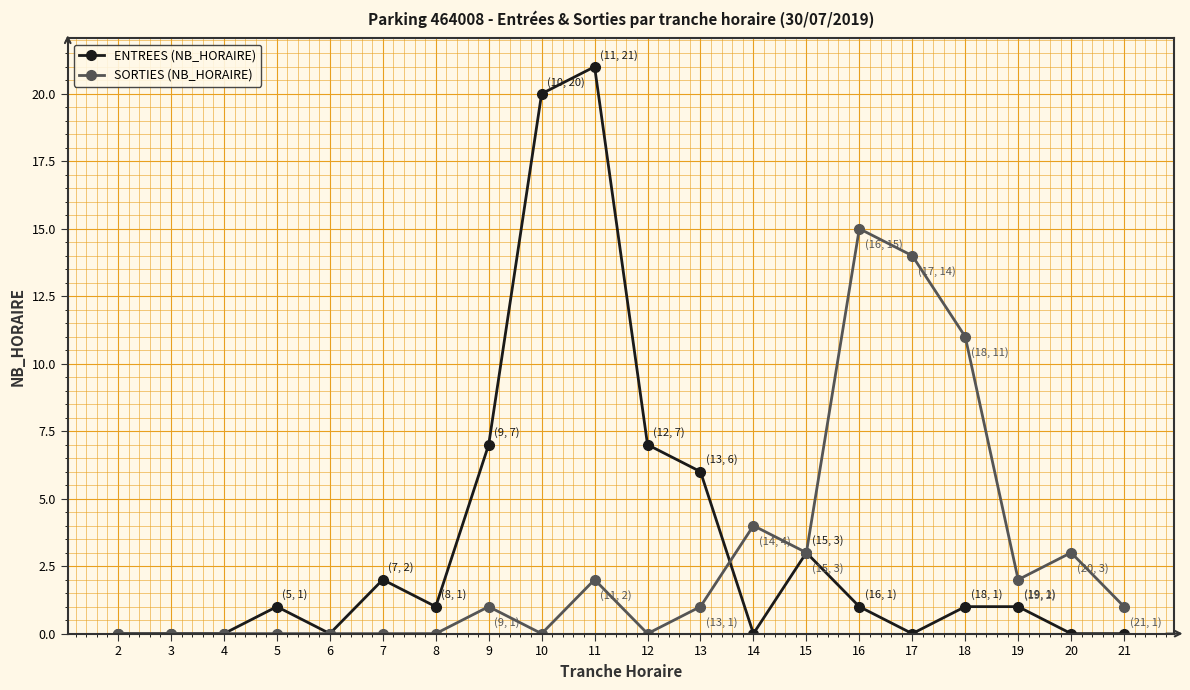

Does the chart have visible grid lines?

Yes